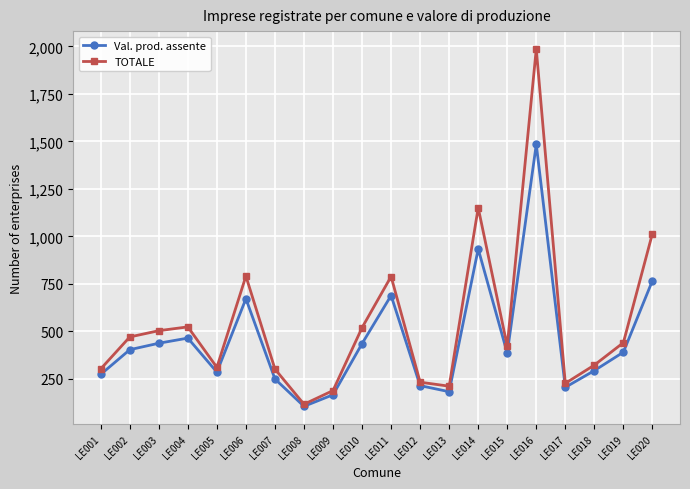

Which series has the widest spread of values?

TOTALE